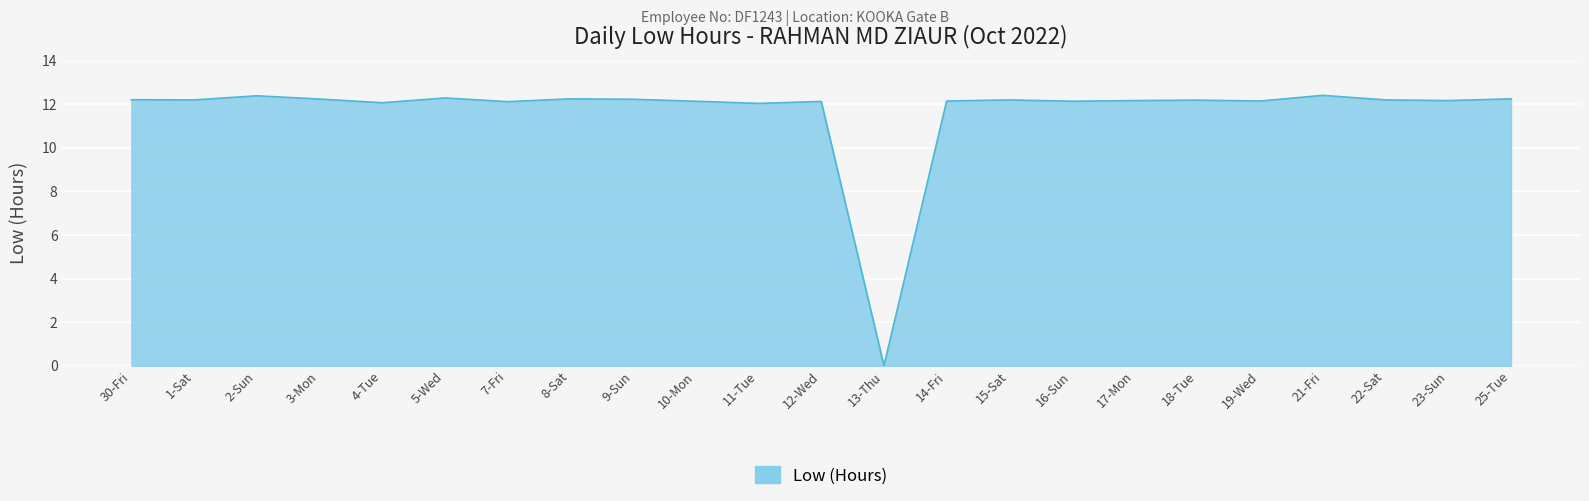

True or false: the data shows 7.5 at 7-Fri.

False